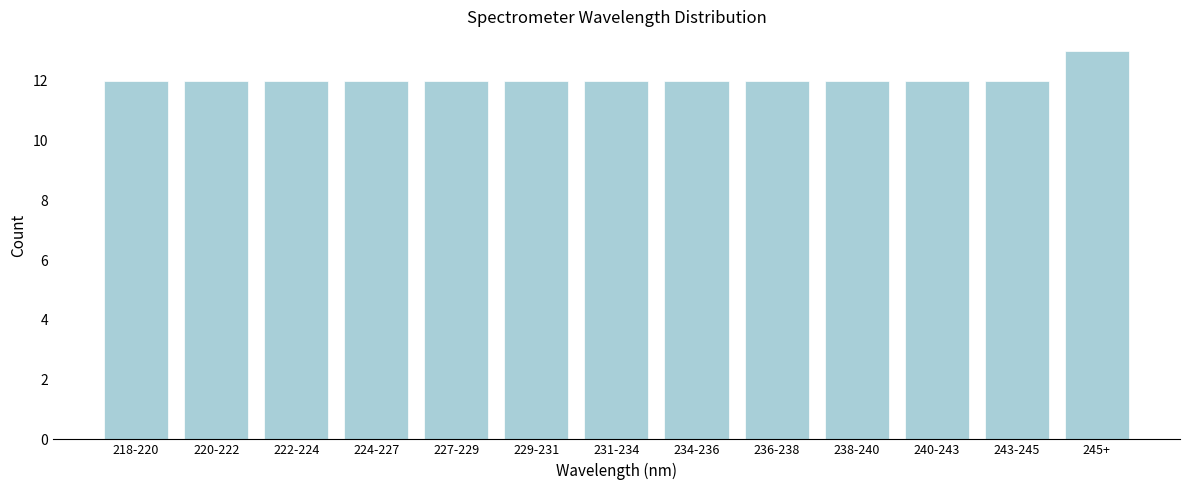

Reading right to left, what are all the values shown in this chart?

245+=13	243-245=12	240-243=12	238-240=12	236-238=12	234-236=12	231-234=12	229-231=12	227-229=12	224-227=12	222-224=12	220-222=12	218-220=12